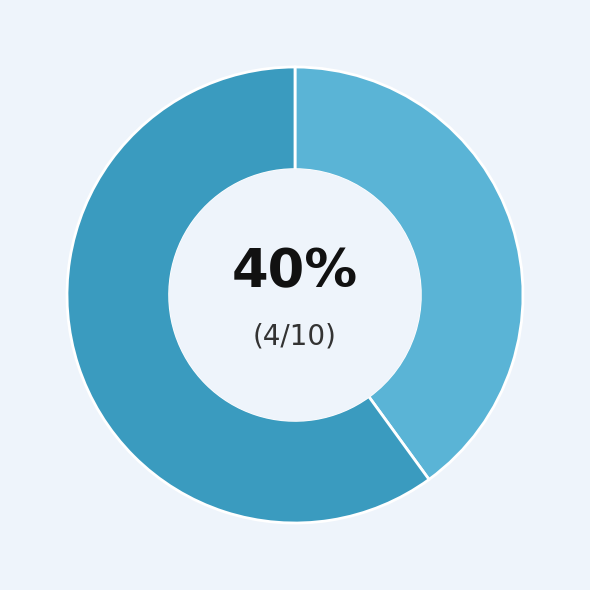

To the nearest percent, what is the difference between the largest and smallest slice percentages?

20%